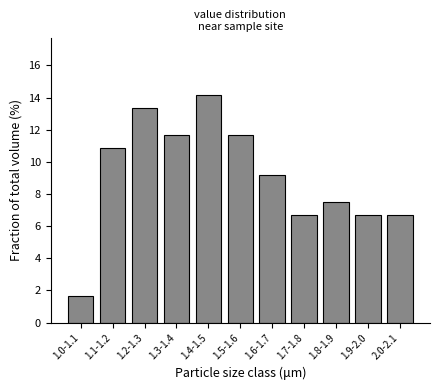

Reading left to right, what are all the values shown in this chart?

1.7	10.8	13.3	11.7	14.2	11.7	9.2	6.7	7.5	6.7	6.7